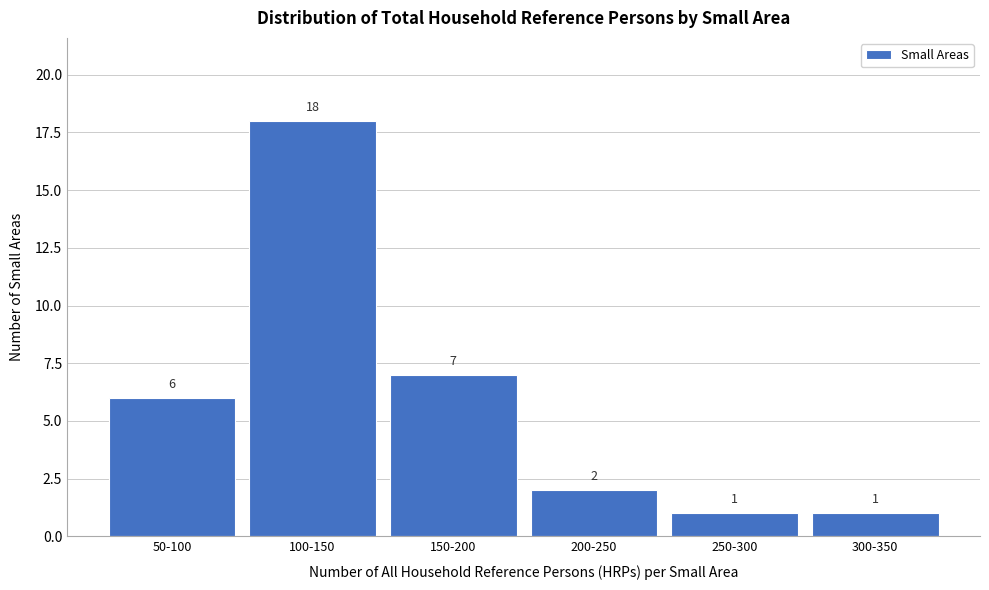

Reading left to right, what are all the values shown in this chart?

6	18	7	2	1	1